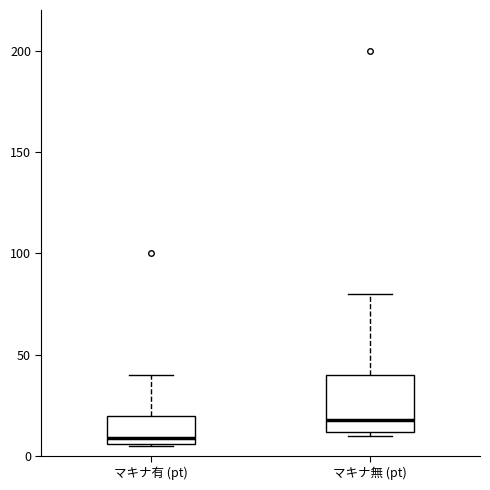

Reading left to right, read every box against the y-axis: the position of its median line, the range the box covers, and the ends of its whiskers. The values are not printed on the chart, so give them approximately, as read against the axis.

マキナ有 (pt): median 10, box 5 to 20, whiskers 5 to 40
マキナ無 (pt): median 20, box 10 to 40, whiskers 10 (just below the box's lower edge) to 80